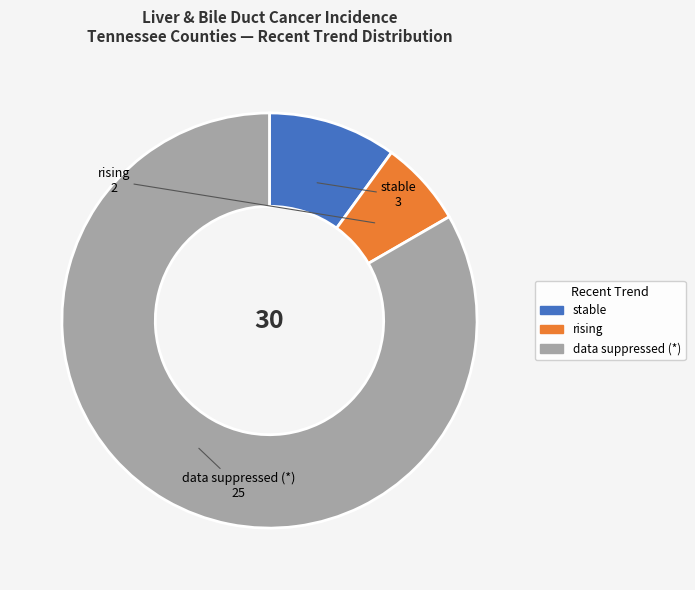

Does any single category account for the majority?

Yes